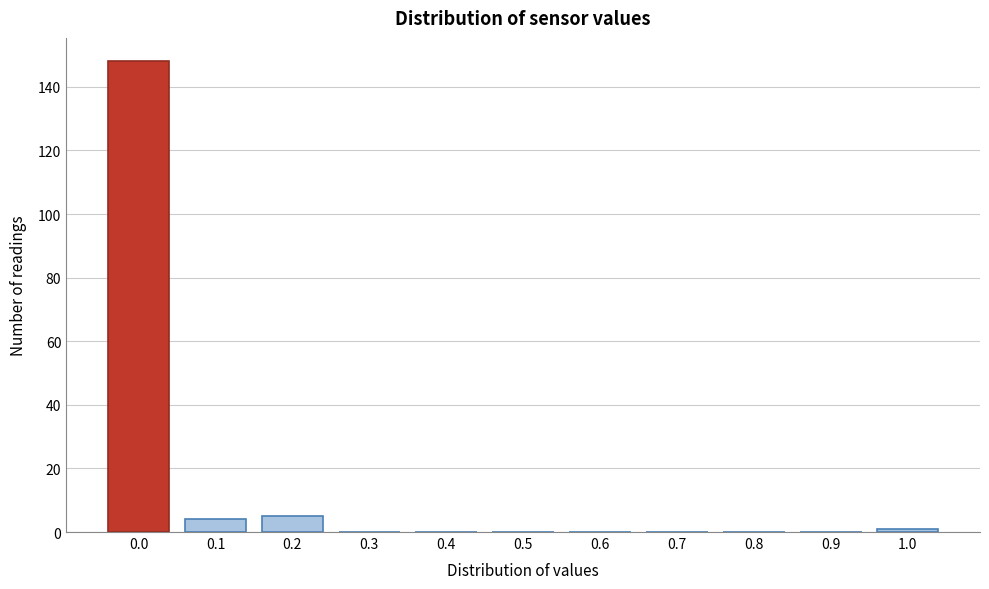

Reading left to right, transcribe all the data shown in this chart.

0.0=148	0.1=4	0.2=5	0.3=0	0.4=0	0.5=0	0.6=0	0.7=0	0.8=0	0.9=0	1.0=1